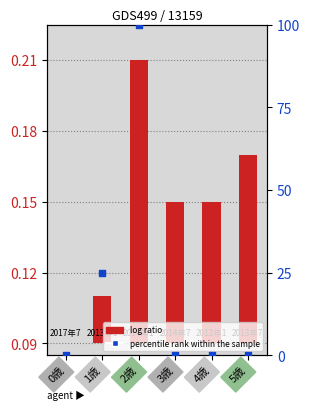

At how many categories does at least one series exceed 61?

1